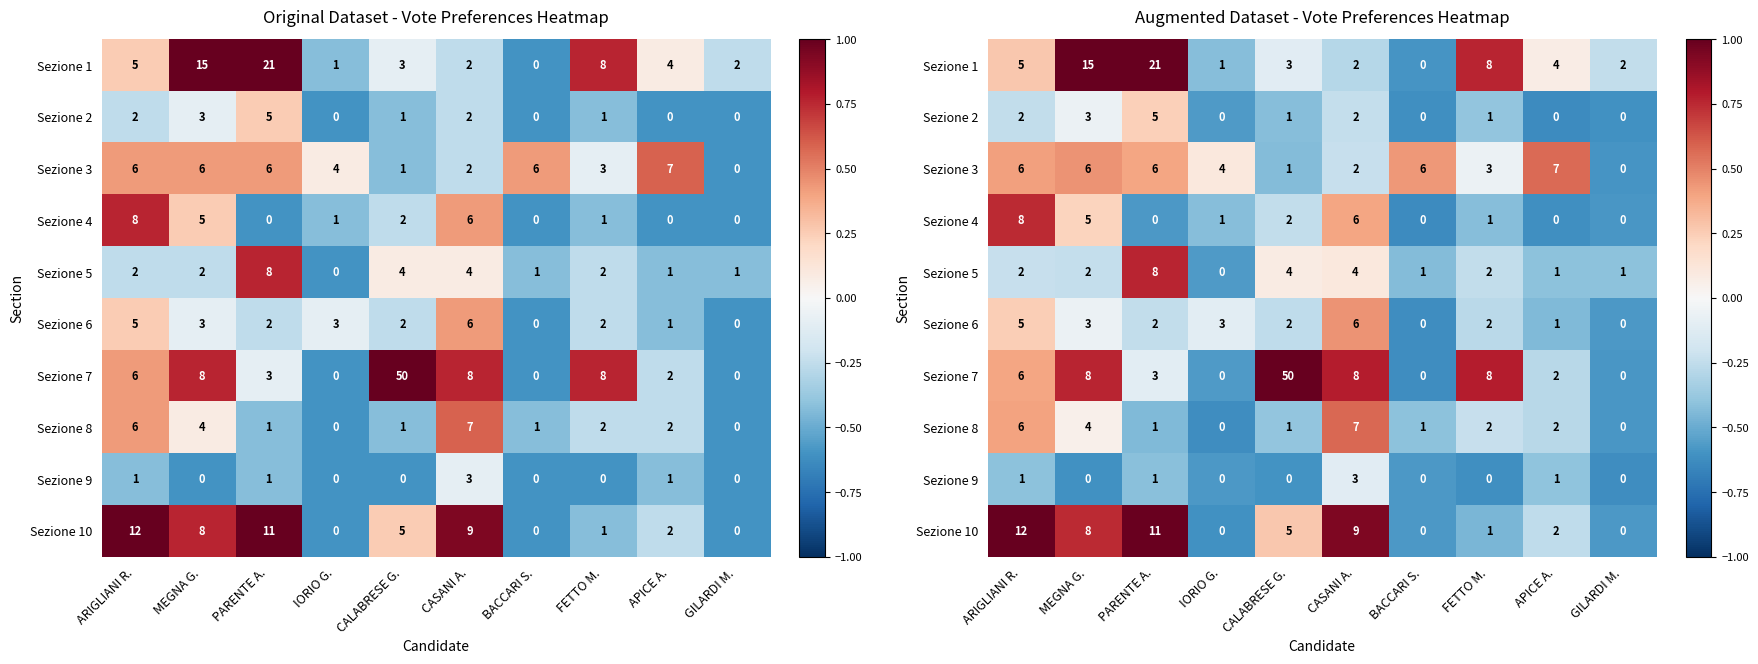

Which series changed the most between BACCARI S. and APICE A.?

row_0